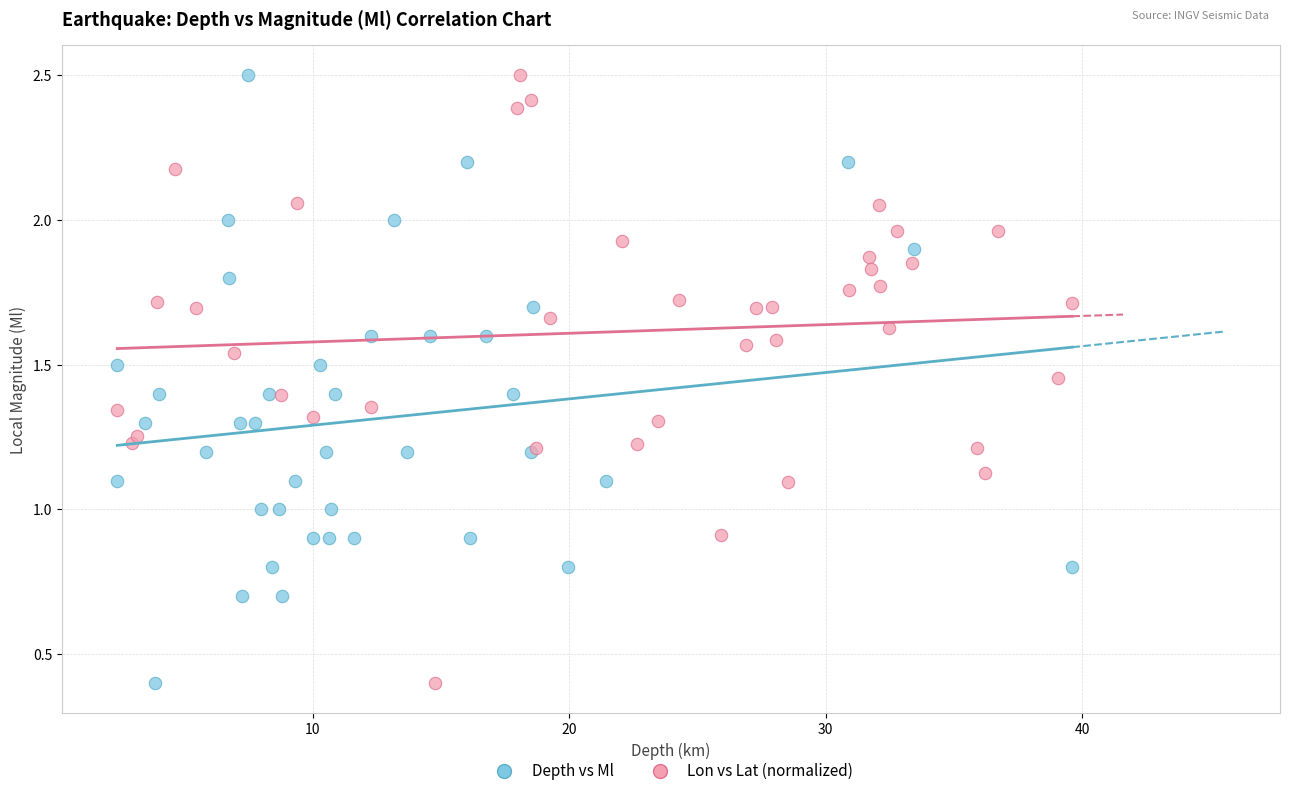

What are all the series names shown in the legend?

Depth vs Ml, Lon vs Lat (normalized)